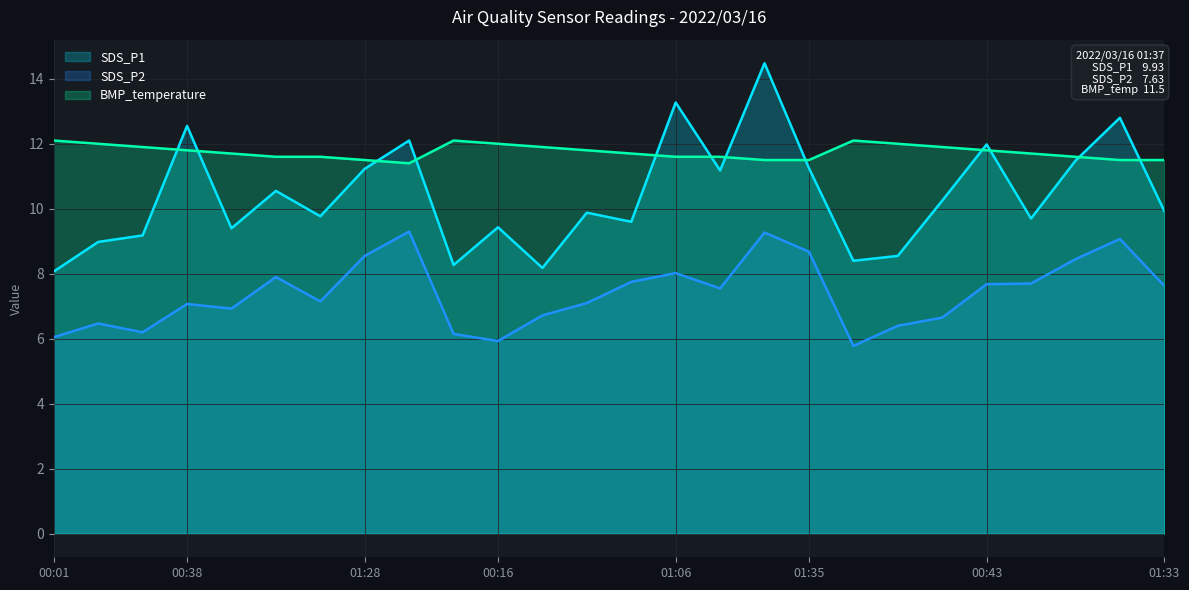

List the series in order of their overall mean, highest first.

BMP_temperature, SDS_P1, SDS_P2